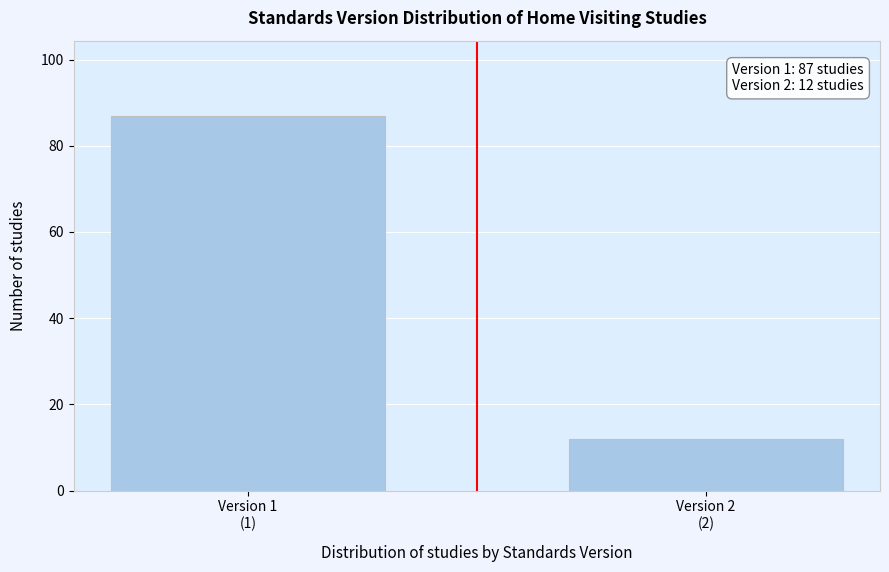

Reading left to right, list all the values displayed in this chart.

87	12